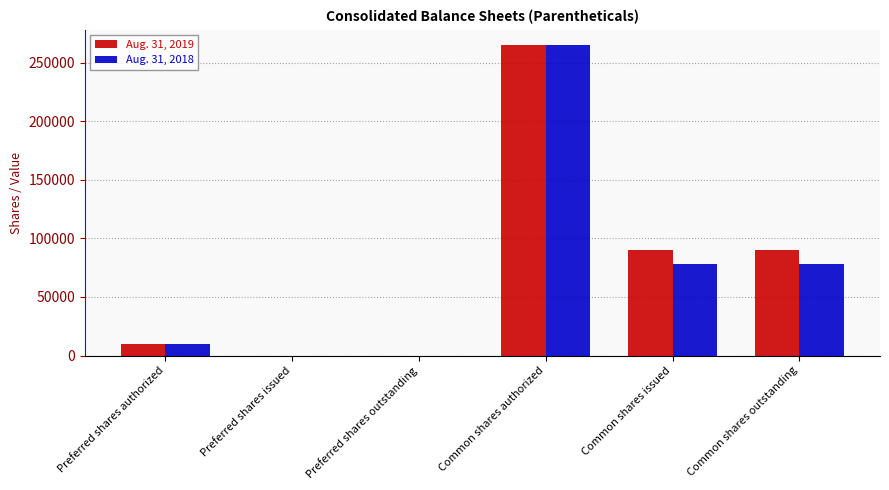

Is the value of Aug. 31, 2018 at Common shares authorized greater than the value of Aug. 31, 2019 at Common shares issued?

Yes